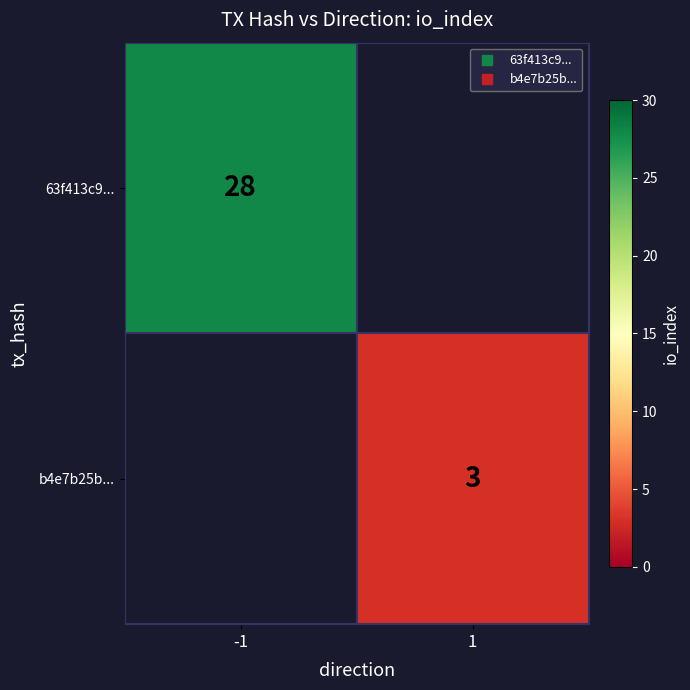

Is the value of b4e7b25b... at -1 greater than the value of 63f413c9... at 1?

No